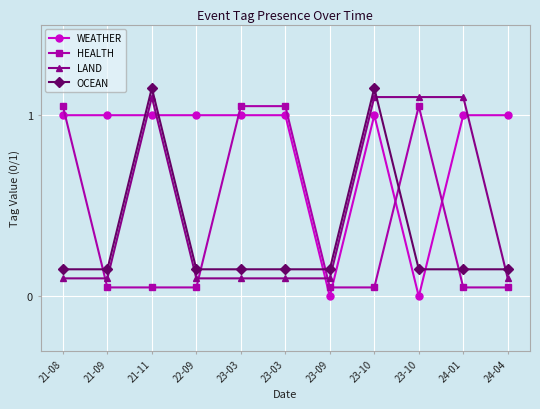

Which category has the lowest value in the HEALTH series?

21-09